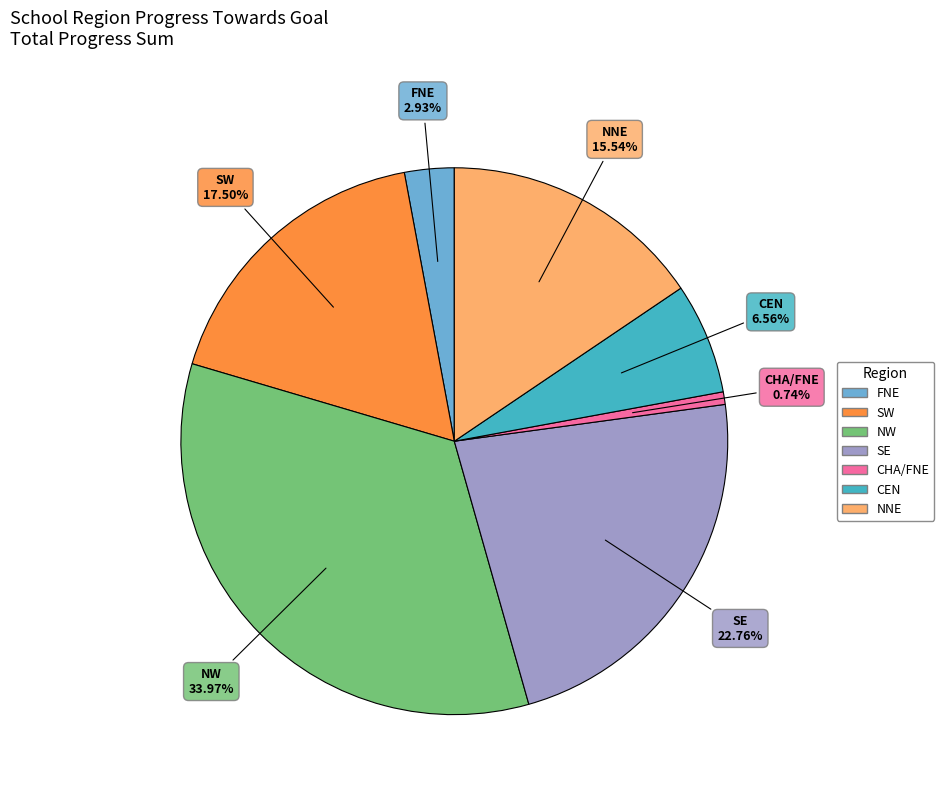

Is there any slice that represents more than half of the pie?

No